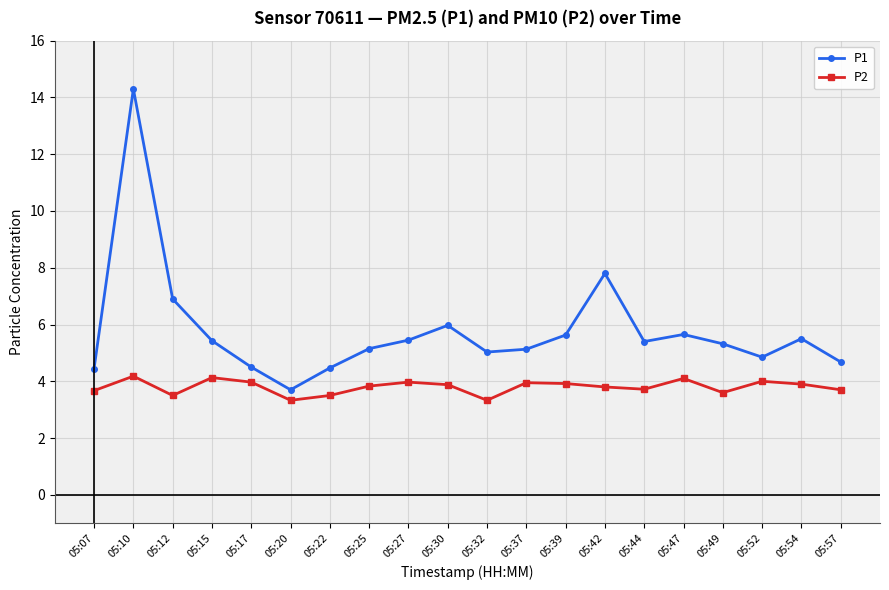

What is the minimum value for P2?

3.3